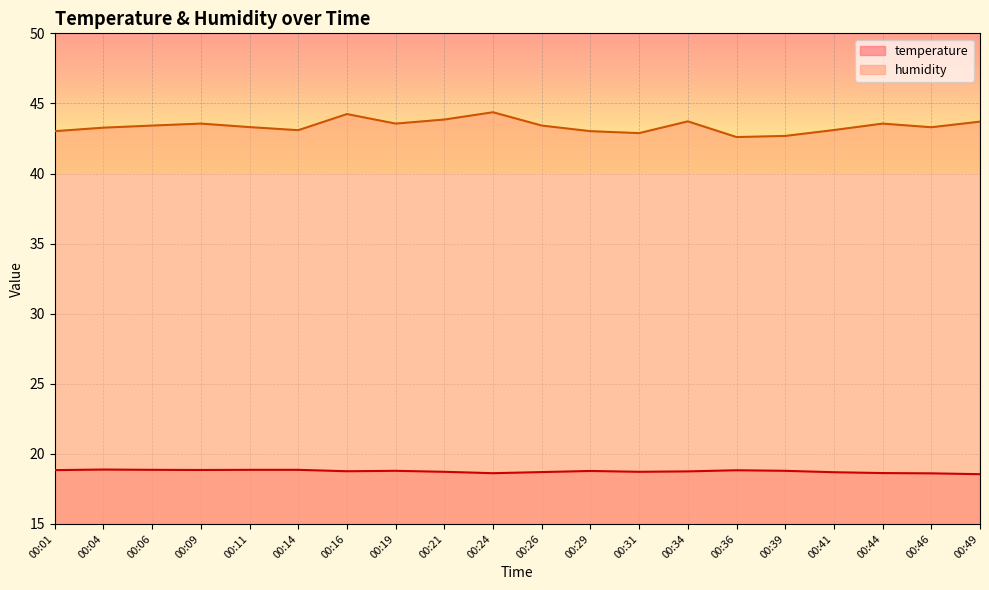

Rank the series by their average value, from lowest to highest.

temperature, humidity